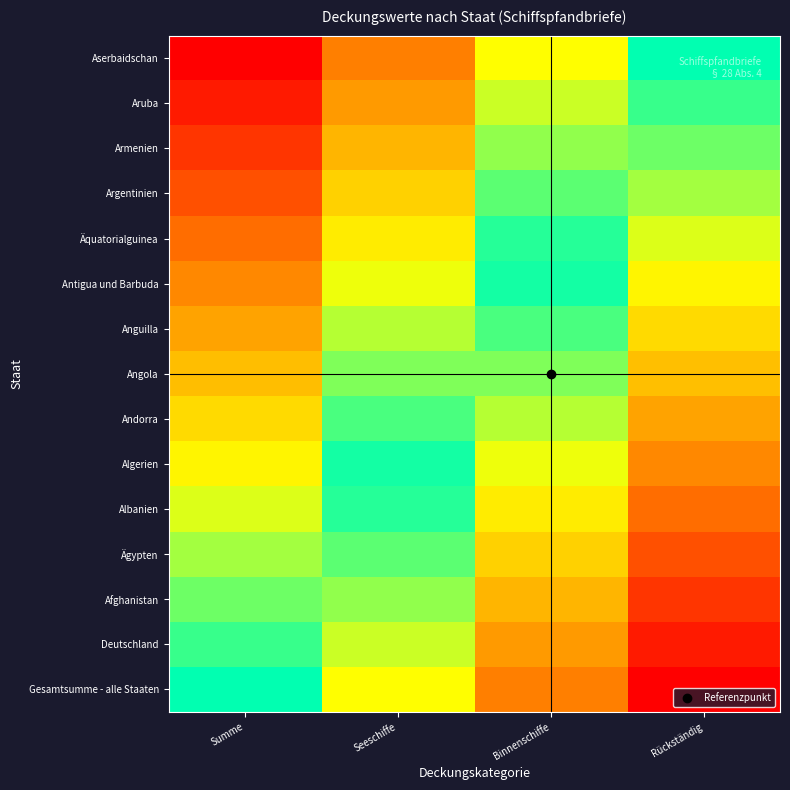

At which category does the chart reach its peak across all series?

Summe